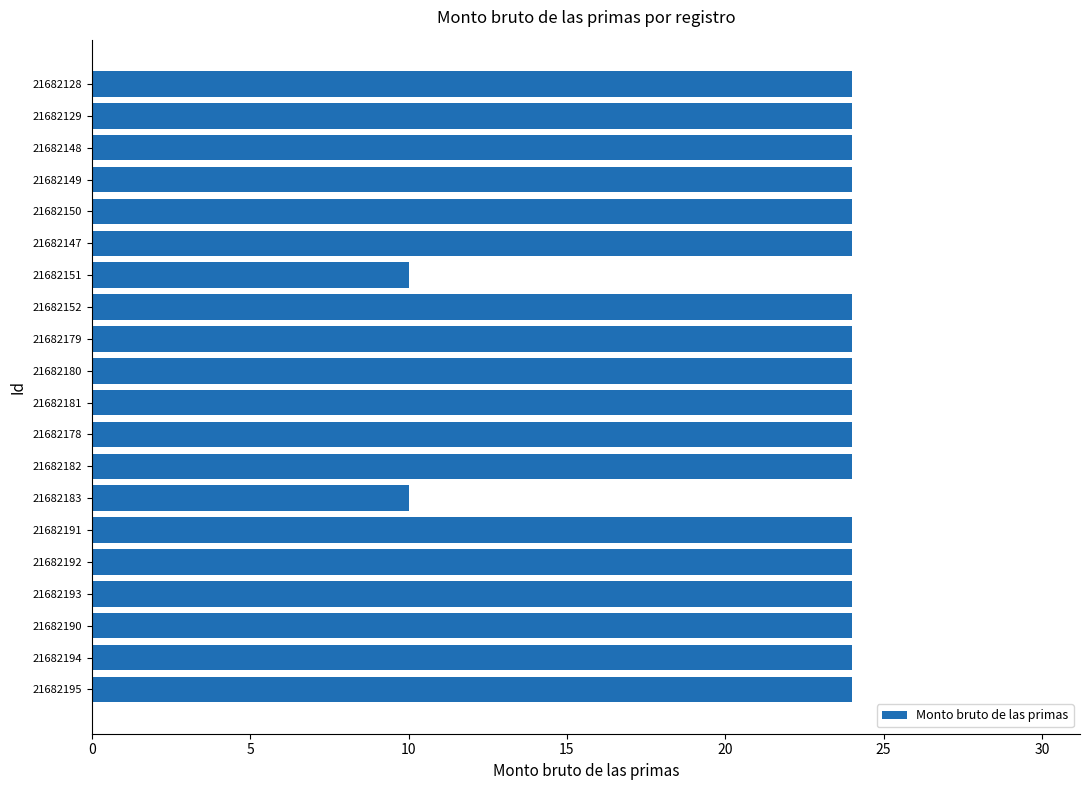

Is it true that the value at 21682182 is 14?

False